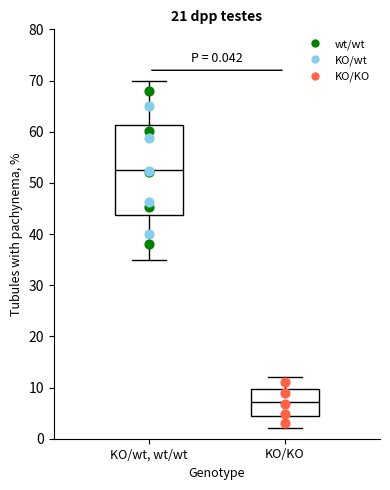

Which box is the tallest, from its lower edge to its upper edge?

KO/wt, wt/wt